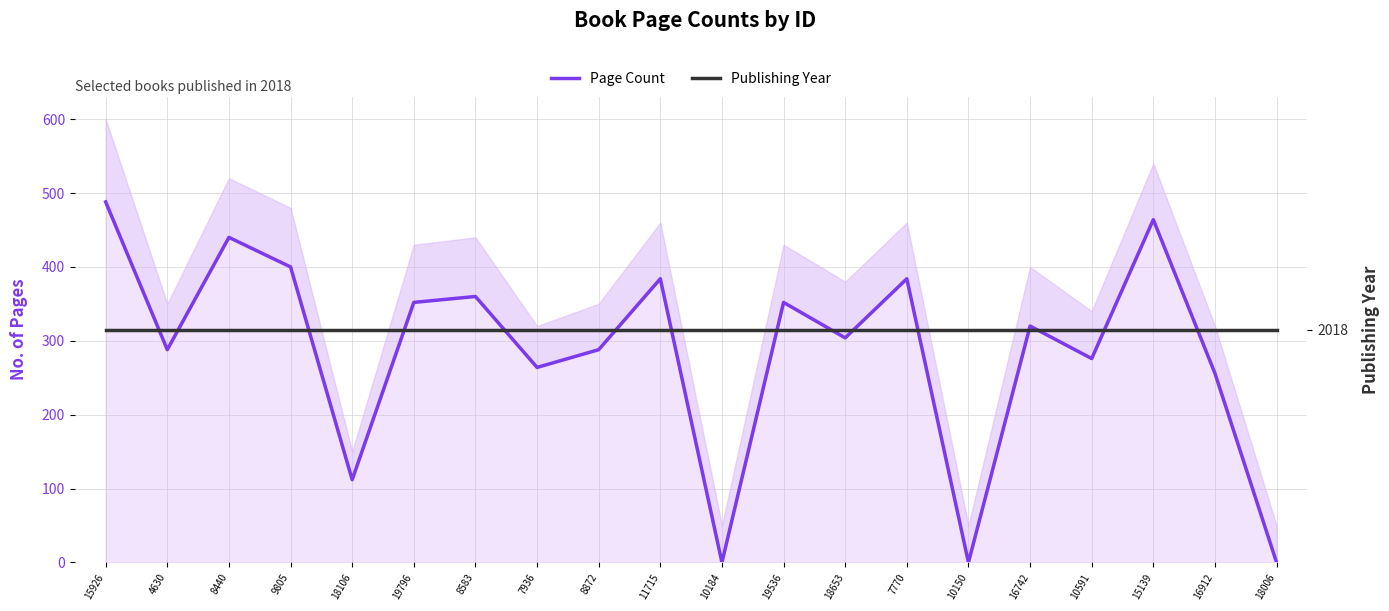

Is the value of Publishing Year at 8583 greater than the value of Page Count at 18106?

Yes